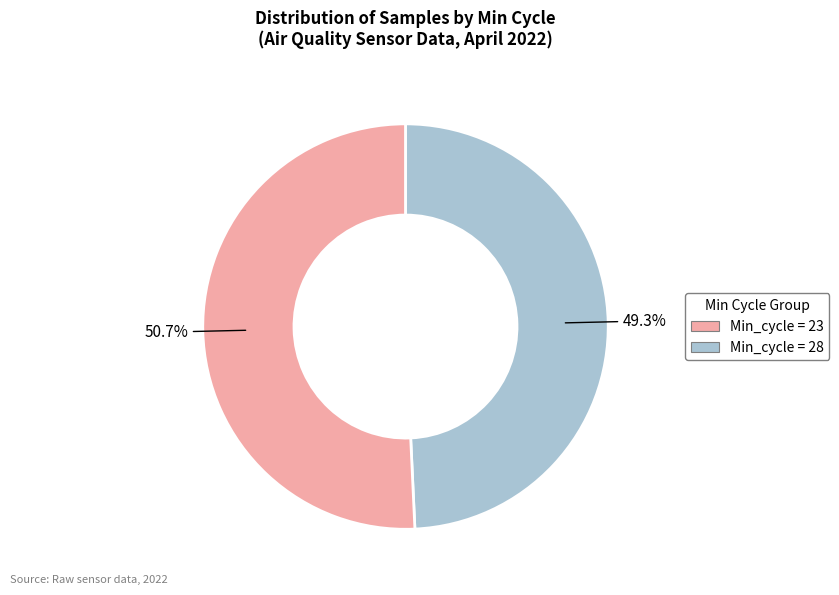

Is there a majority slice in this chart?

Yes